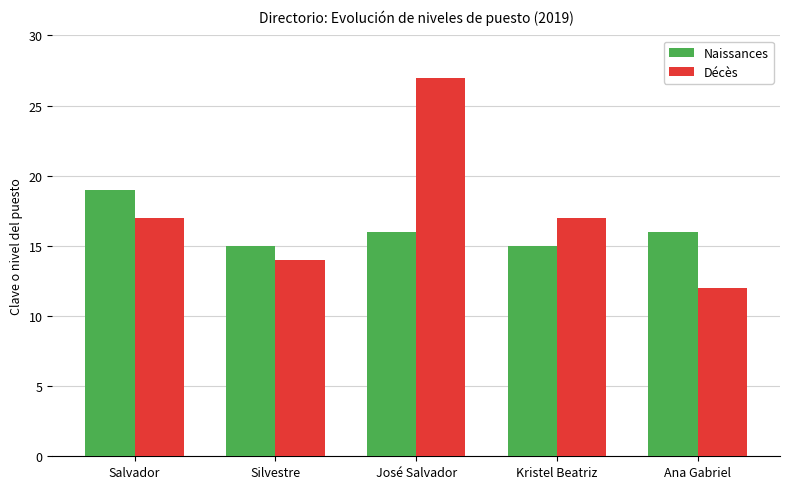

Reading left to right, transcribe all the data shown in this chart.

Naissances: 19	15	16	15	16
Décès: 17	14	27	17	12